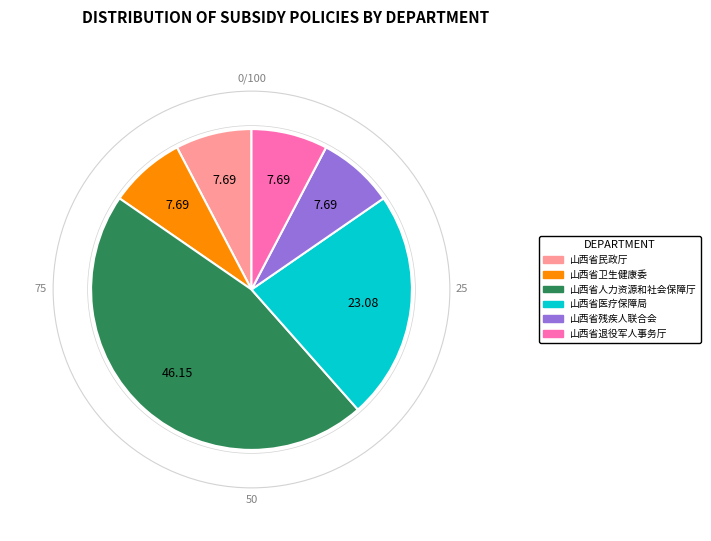

How many segments does this pie chart have?

6